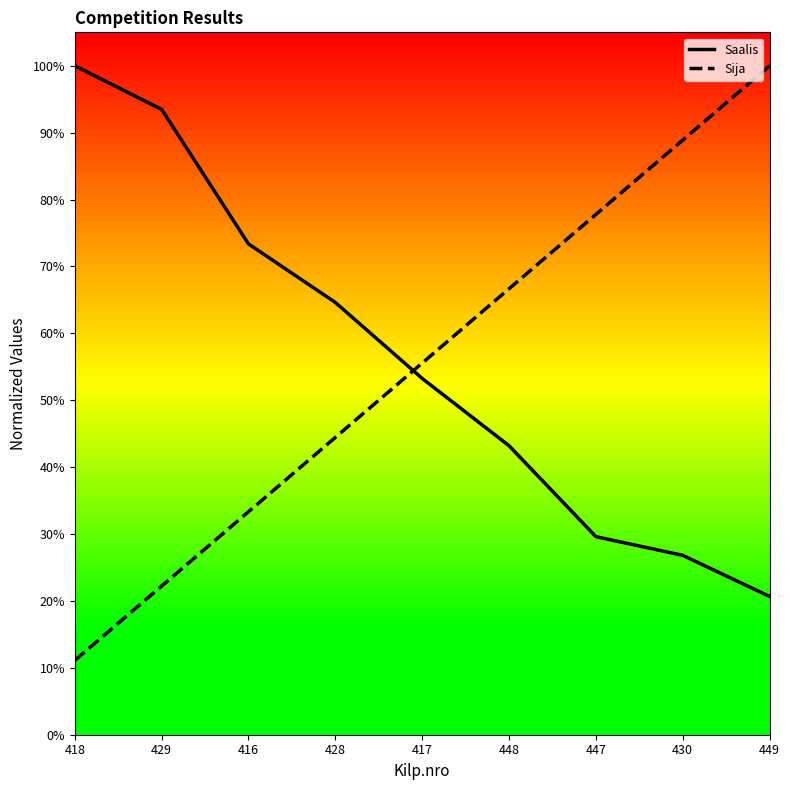

Which category has the lowest value in the Sija series?

418